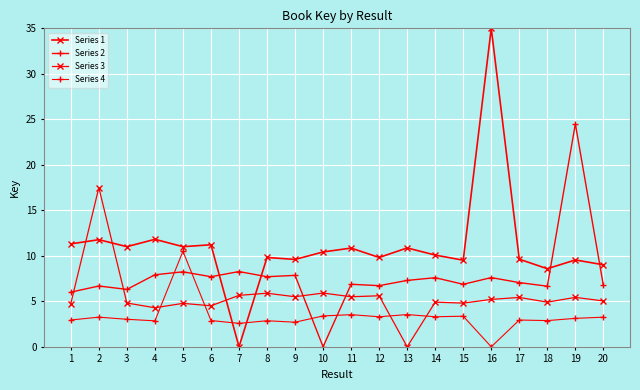

At 3, list the series in order from largest to smallest.

Series 1, Series 2, Series 3, Series 4